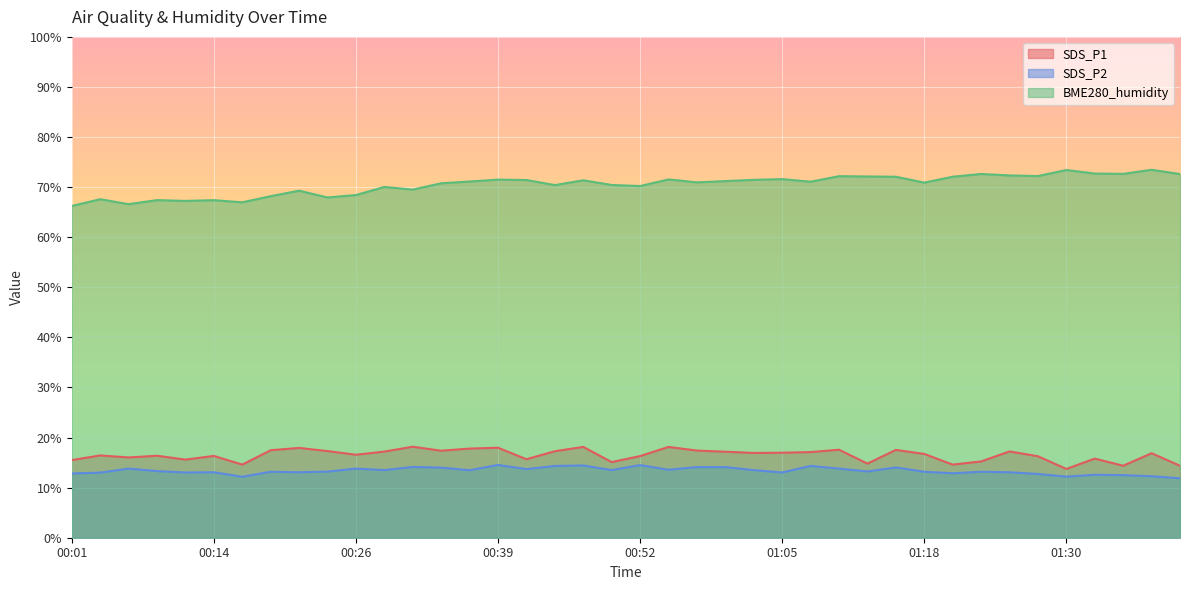

List the labels in order of BME280_humidity value, smallest first.

00:01, 00:06, 00:16, 00:11, 00:14, 00:08, 00:03, 00:24, 00:19, 00:26, 00:21, 00:31, 00:29, 00:52, 00:44, 00:49, 00:34, 01:18, 00:57, 01:07, 00:37, 01:00, 00:47, 00:42, 01:02, 00:39, 00:55, 01:05, 01:15, 01:20, 01:12, 01:10, 01:28, 01:25, 01:41, 01:23, 01:36, 01:33, 01:30, 01:38